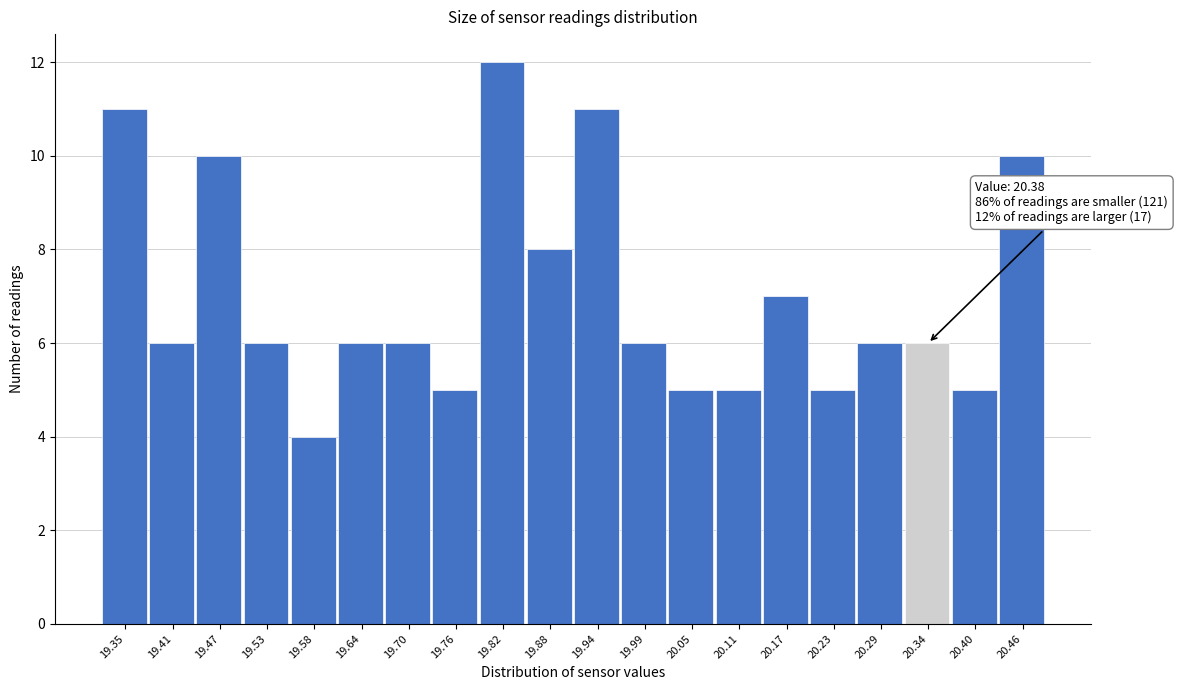

Reading left to right, extract all data points from this chart.

19.35=11	19.41=6	19.47=10	19.53=6	19.58=4	19.64=6	19.70=6	19.76=5	19.82=12	19.88=8	19.94=11	19.99=6	20.05=5	20.11=5	20.17=7	20.23=5	20.29=6	20.34=6	20.40=5	20.46=10